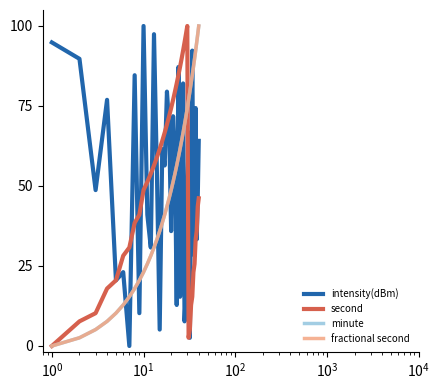

Is this an area chart (filled region under the line)?

No